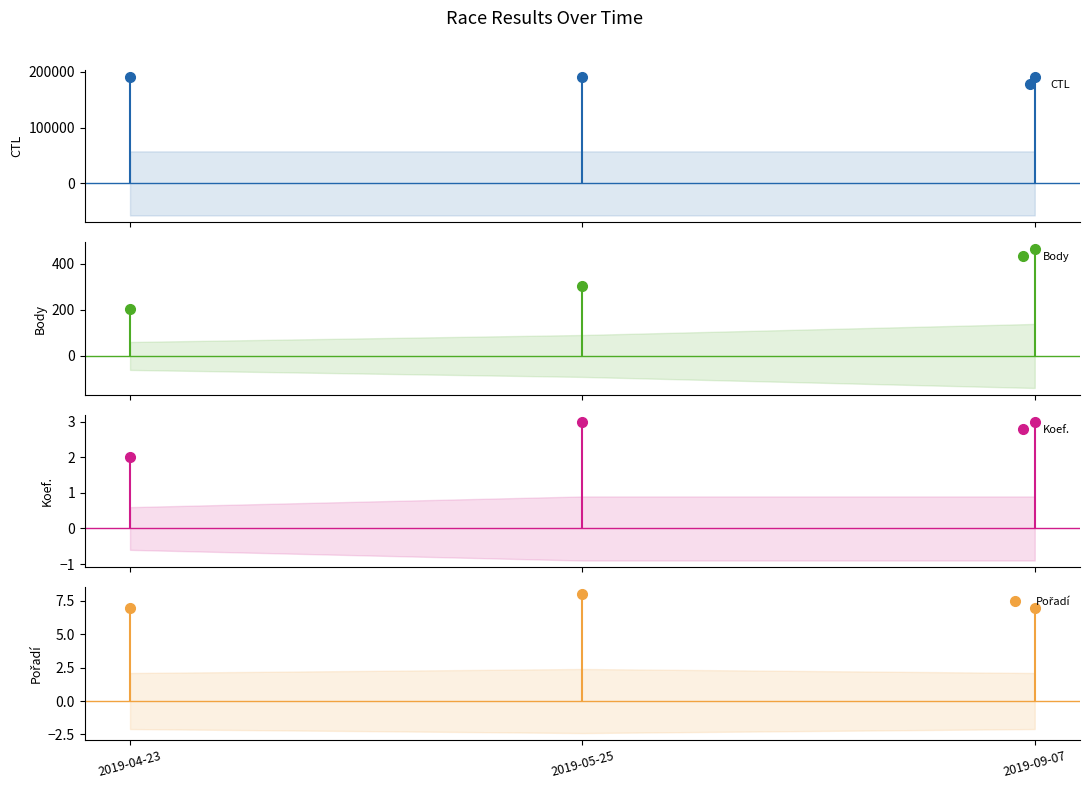

At which category is the sum across all series the highest?

2019-09-07